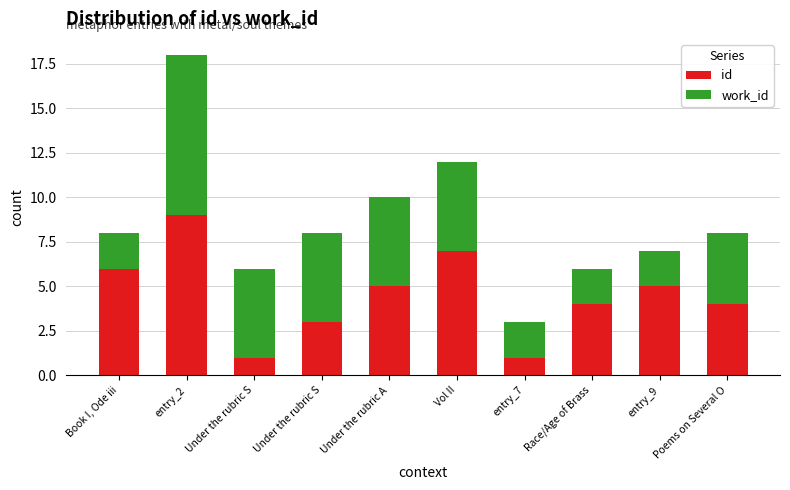

Does the chart contain stacked bars?

Yes